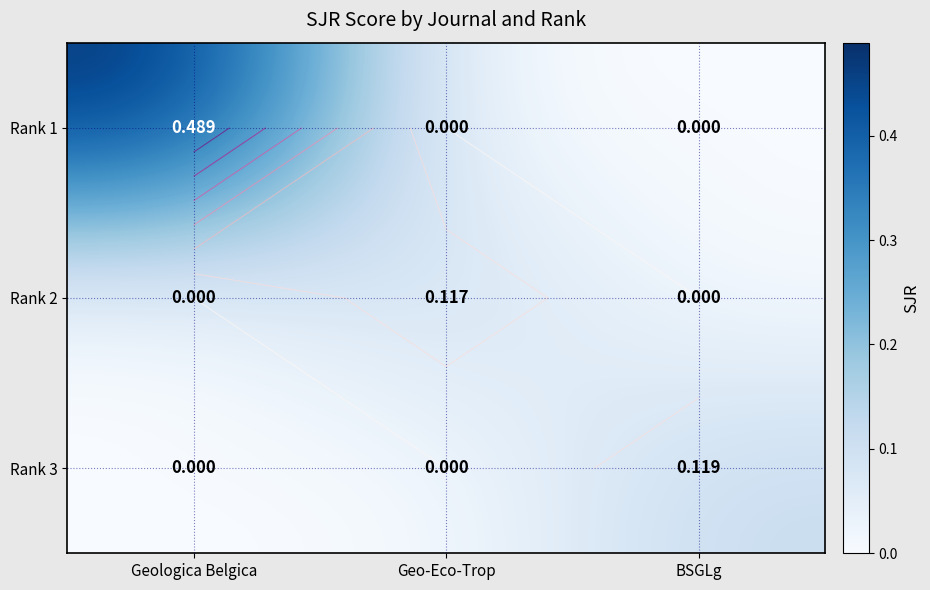

What is the sum of all Rank 3 values?

0.1